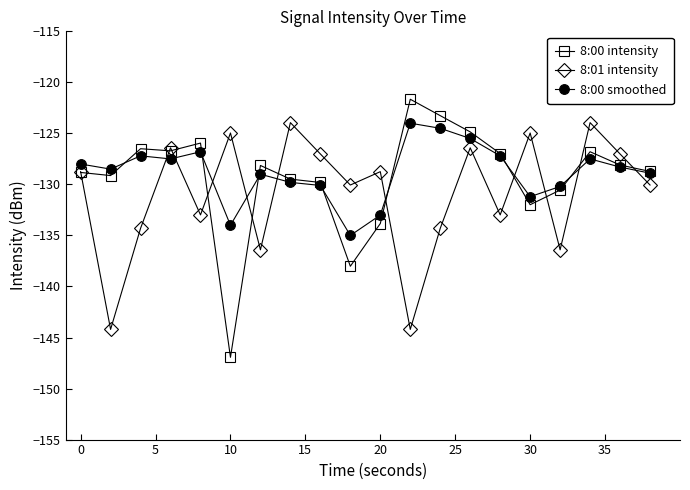

Which series has the widest spread of values?

8:00 intensity